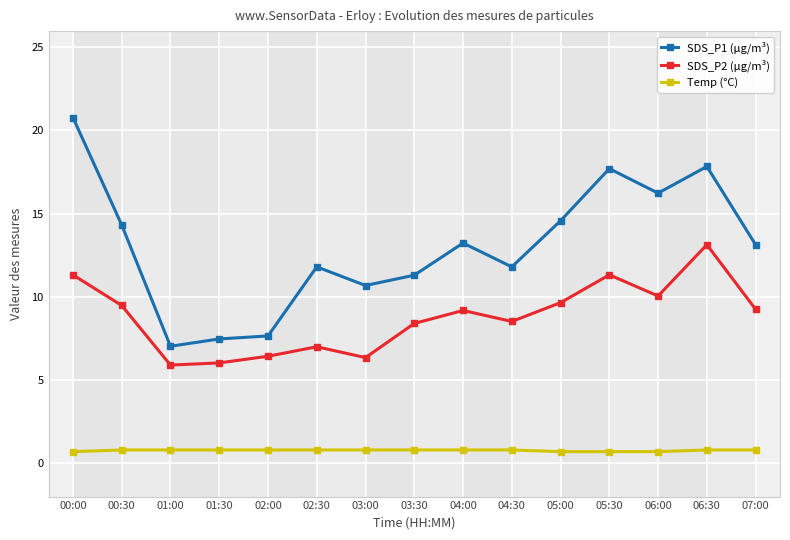

What is the difference between the Temp (°C) values at 04:30 and 05:30?

0.1